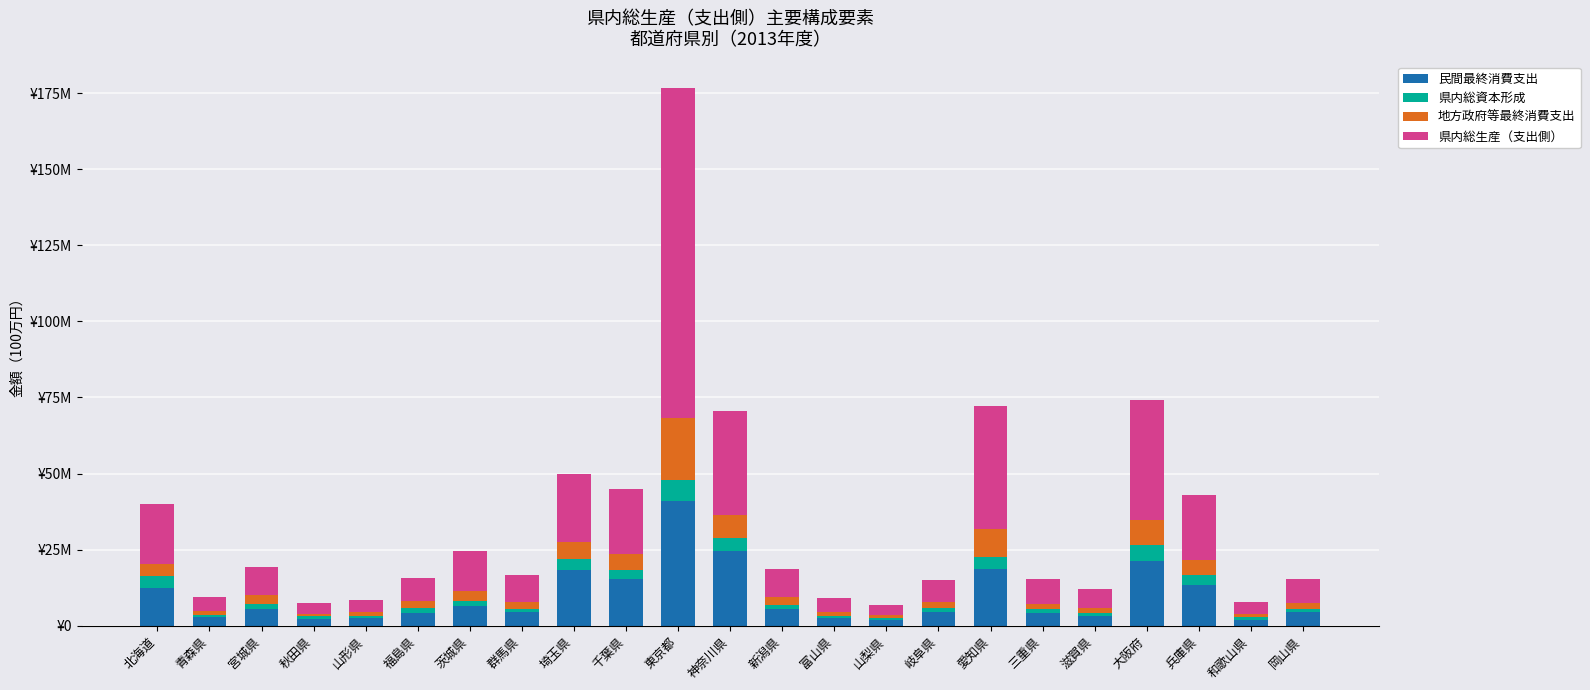

Does the chart contain stacked bars?

Yes